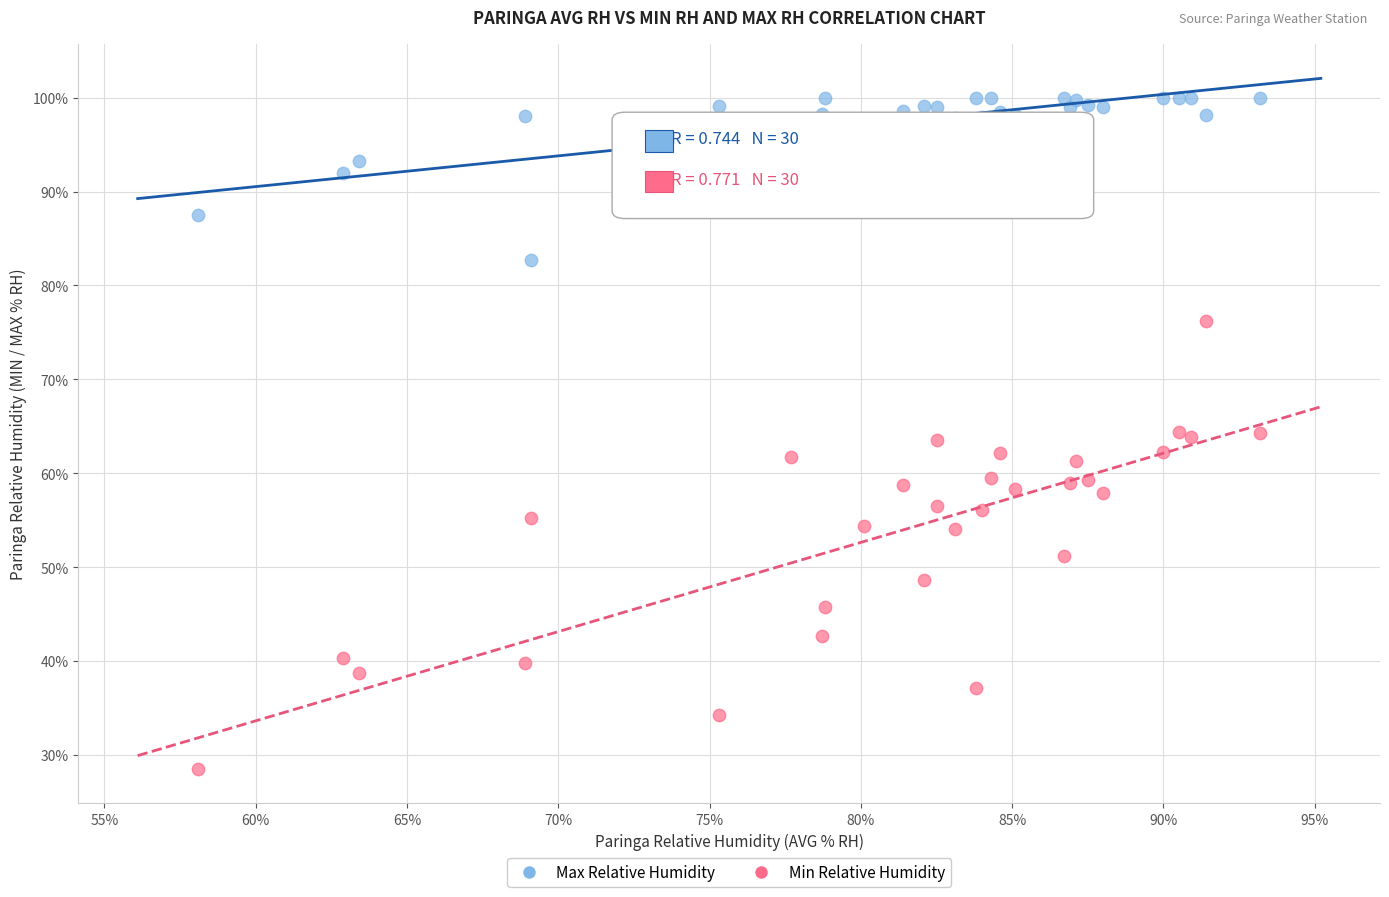

Which series contains the lowest Y value?

Min Relative Humidity